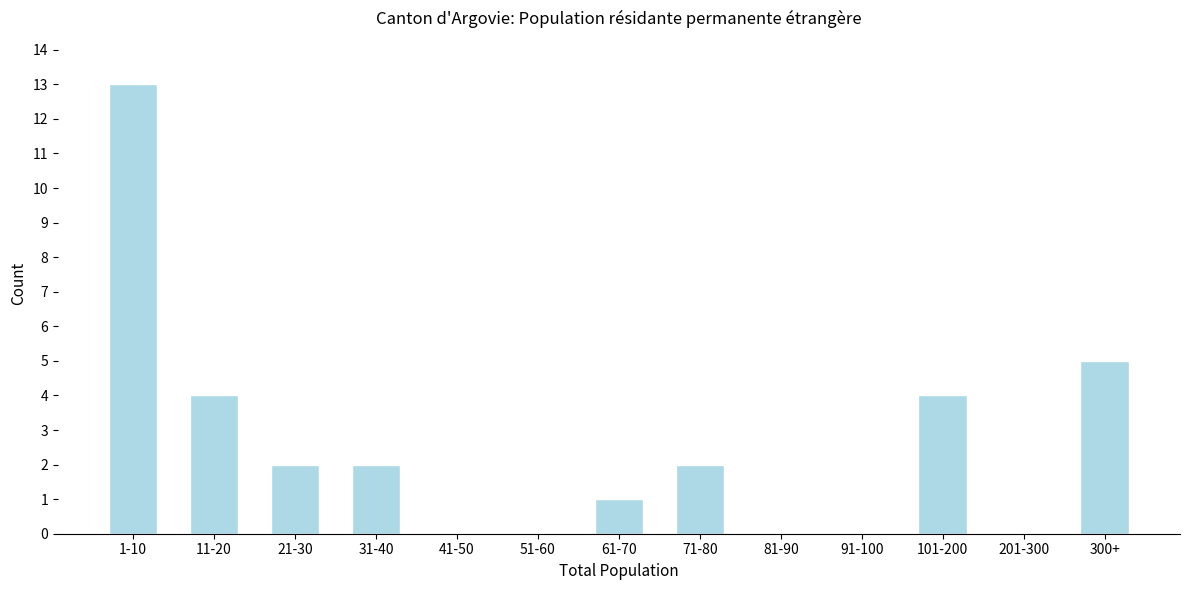

Reading right to left, extract all data points from this chart.

300+=5	201-300=0	101-200=4	91-100=0	81-90=0	71-80=2	61-70=1	51-60=0	41-50=0	31-40=2	21-30=2	11-20=4	1-10=13